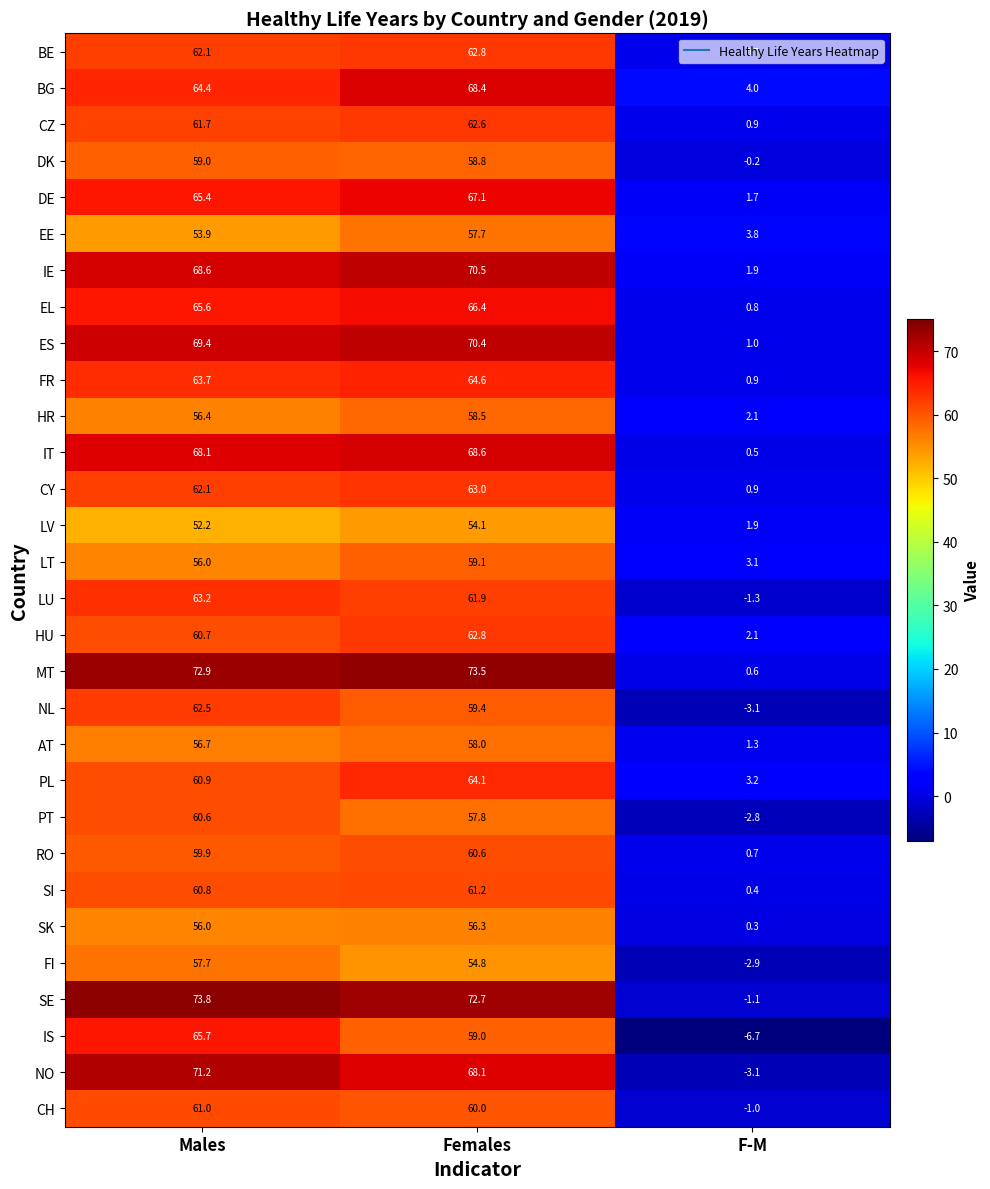

What is the total value across all series at Females?

1882.8